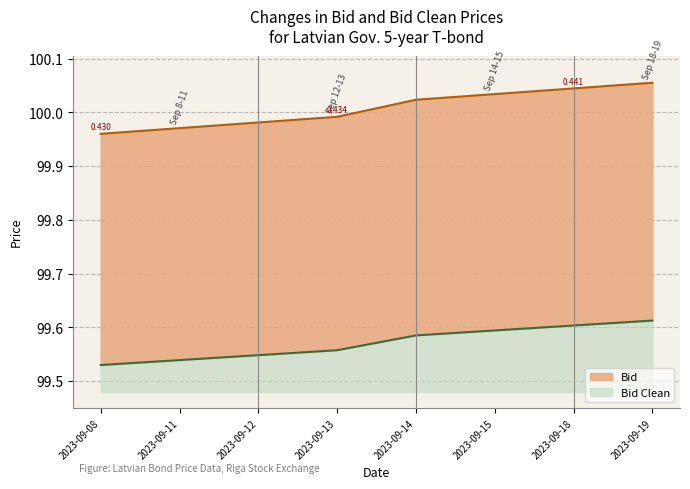

What are all the series names shown in the legend?

Bid, Bid Clean